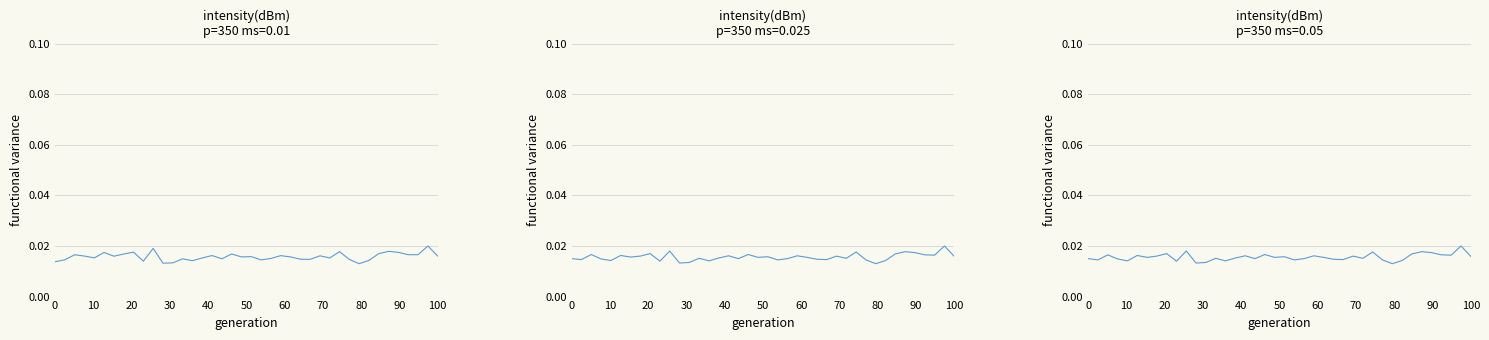

Which series has the largest total across all categories?

ms=0.01